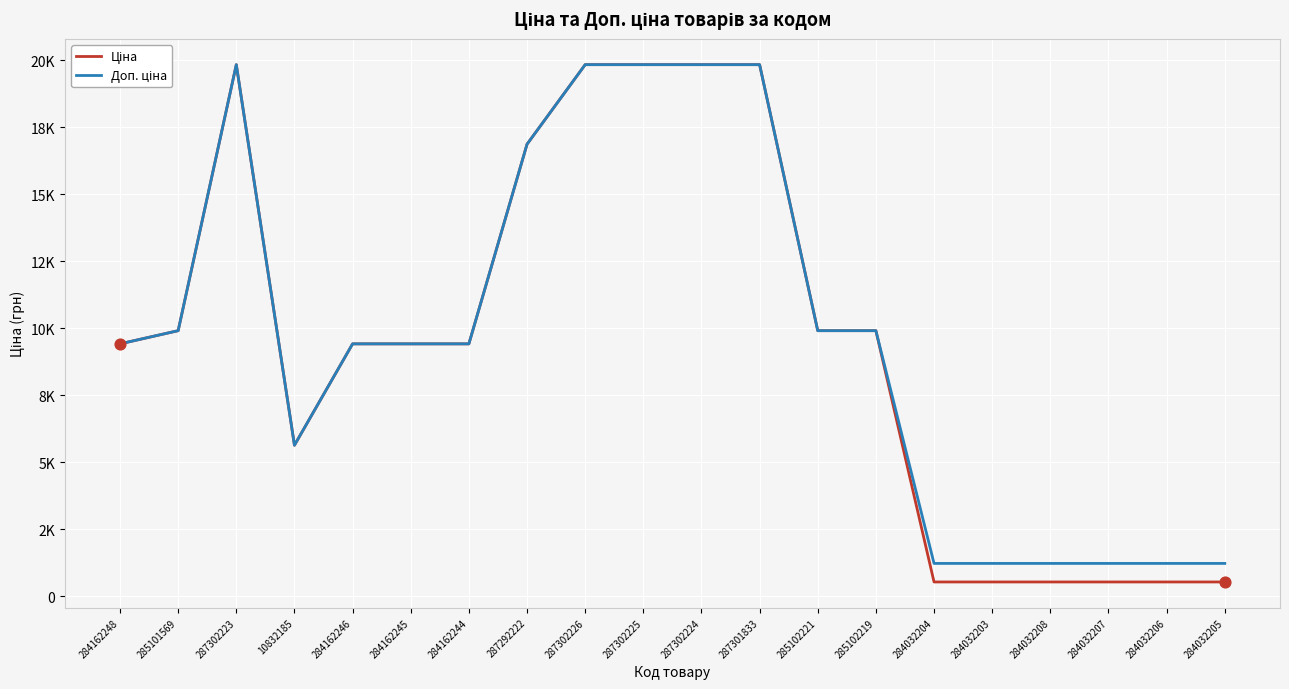

What are all the series names shown in the legend?

Ціна, Доп. ціна